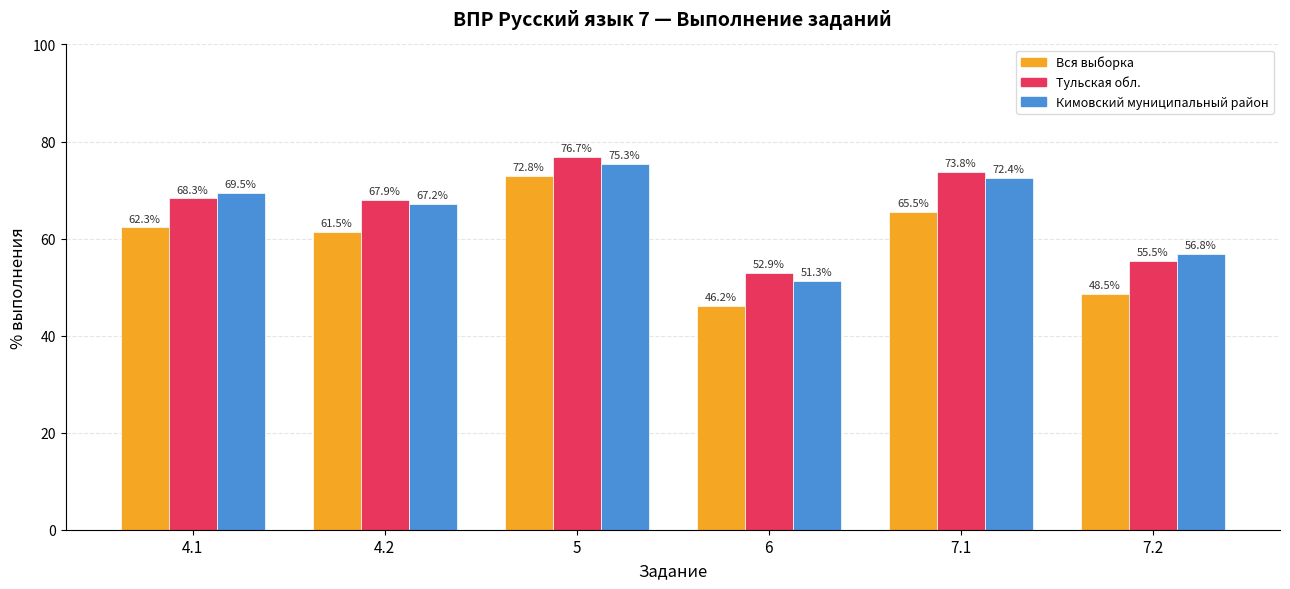

What is the sum of the Тульская обл. values at 7.2 and 5?

132.2